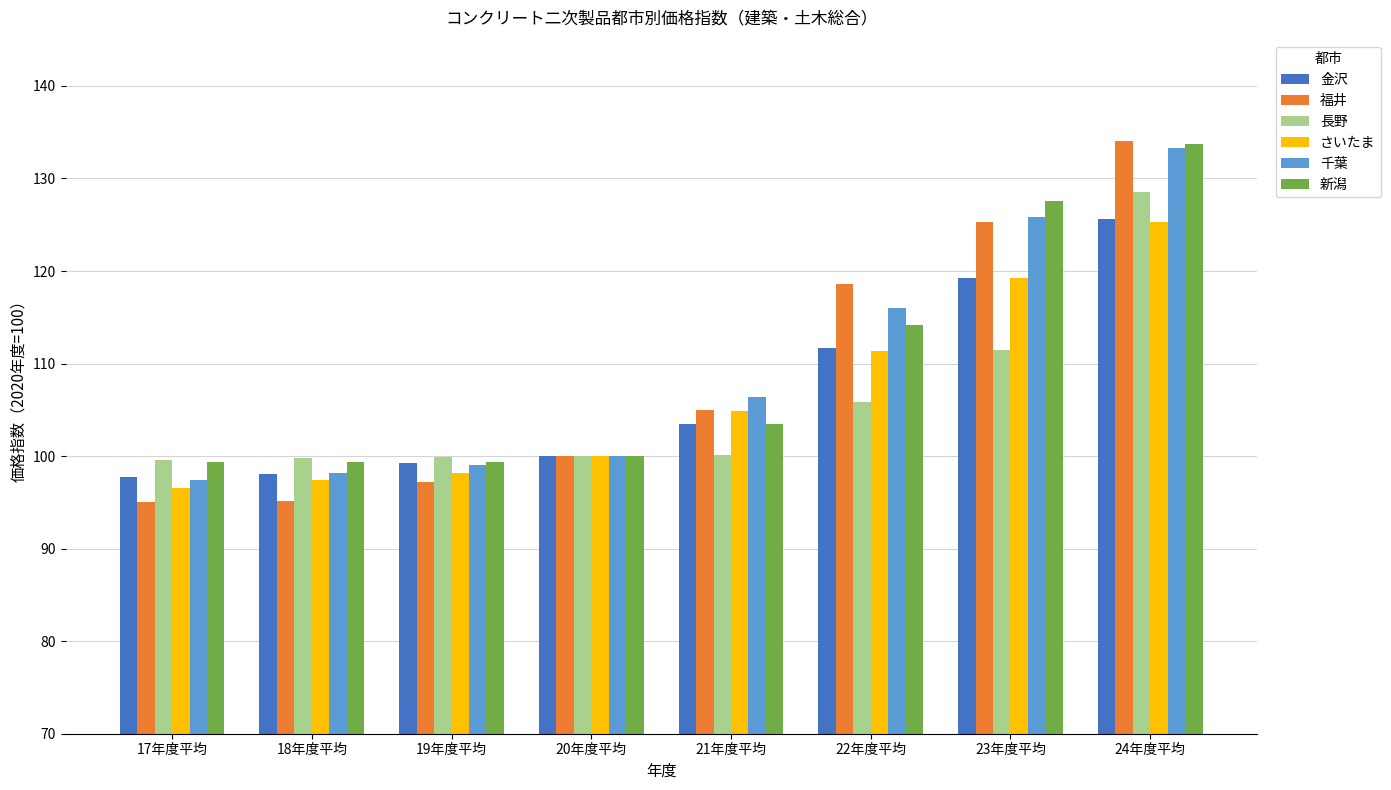

The value of 新潟 at 24年度平均 is 133.7. True or false?

True